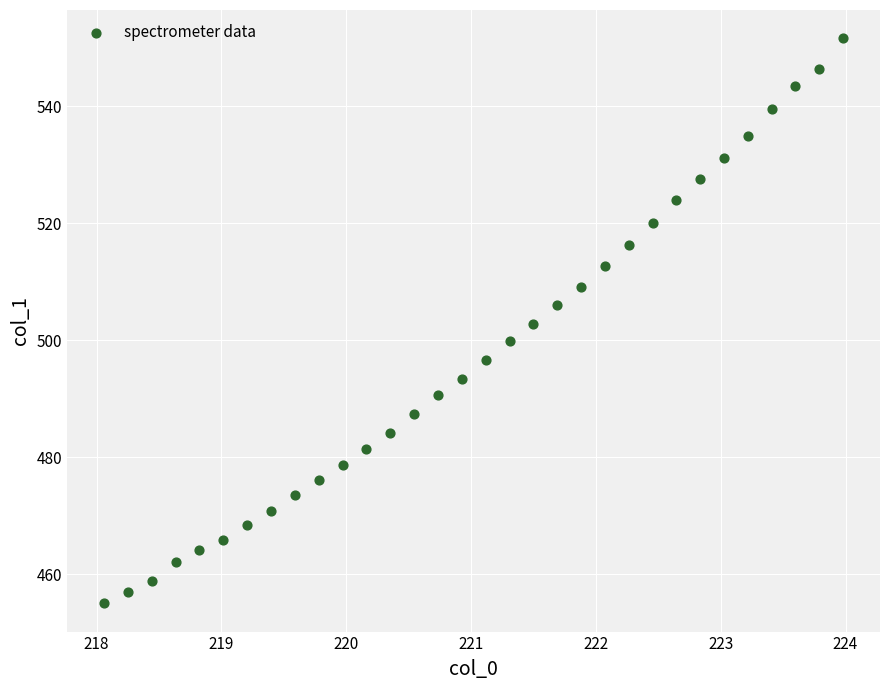

What is the range of Y values (max minus min)?

96.6